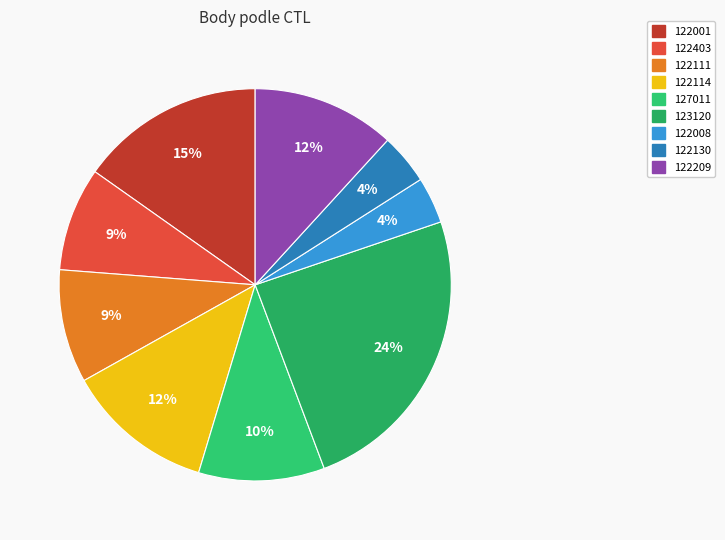

To the nearest percent, what is the combined percentage of 122008 and 122001?

19%